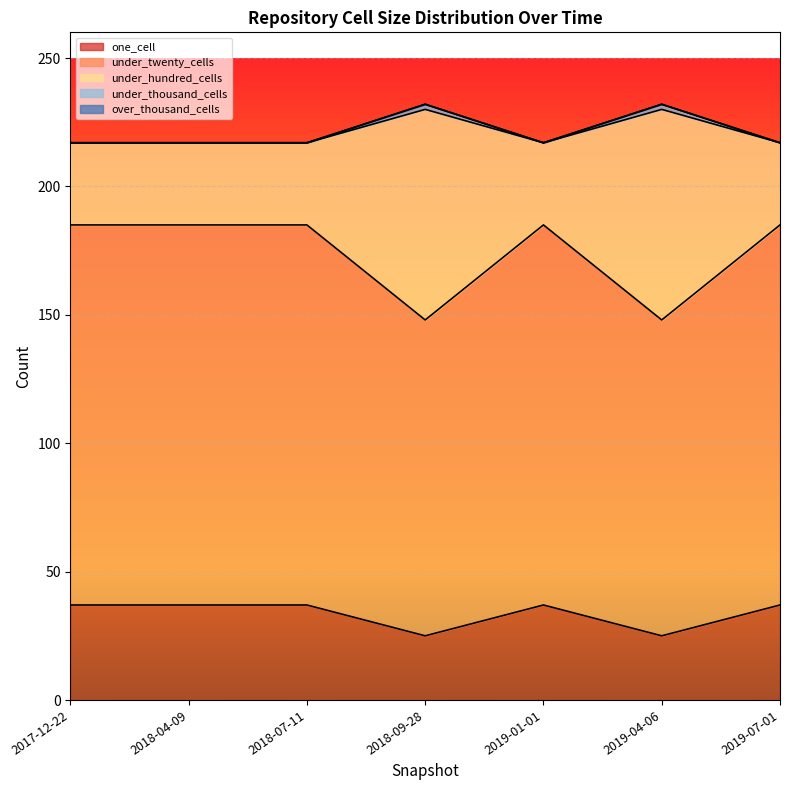

Count the under_hundred_cells values in the range 217 to 230.

7